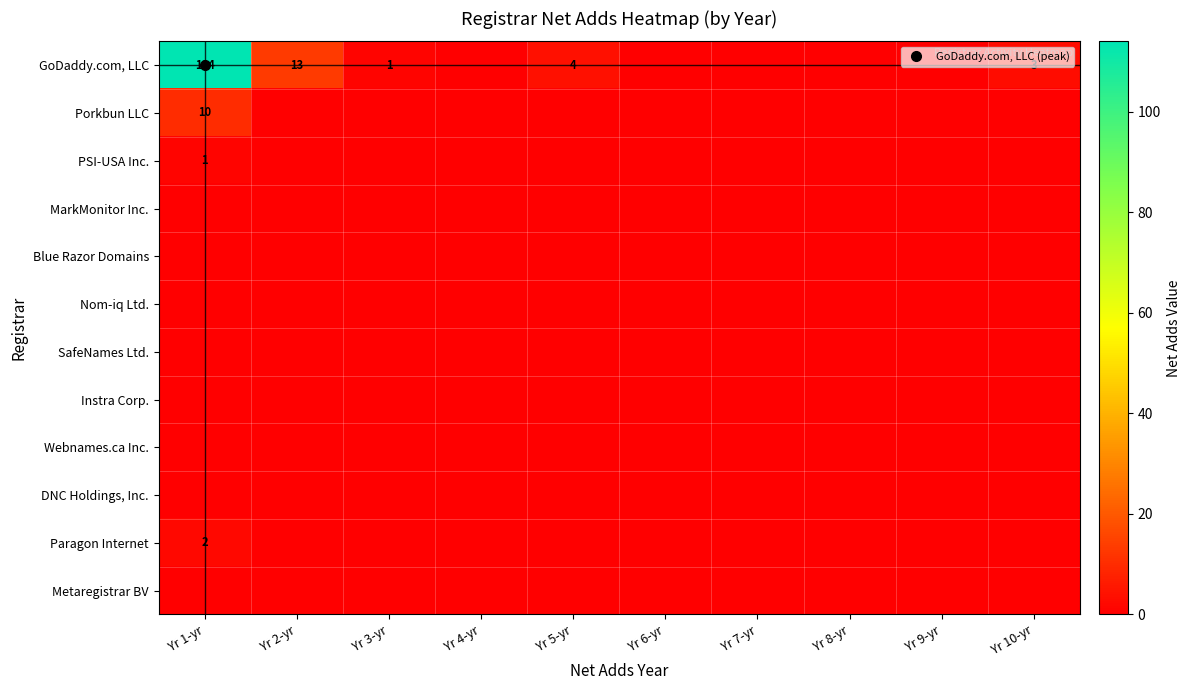

At which label is Metaregistrar BV closest to 0?

Yr 1-yr